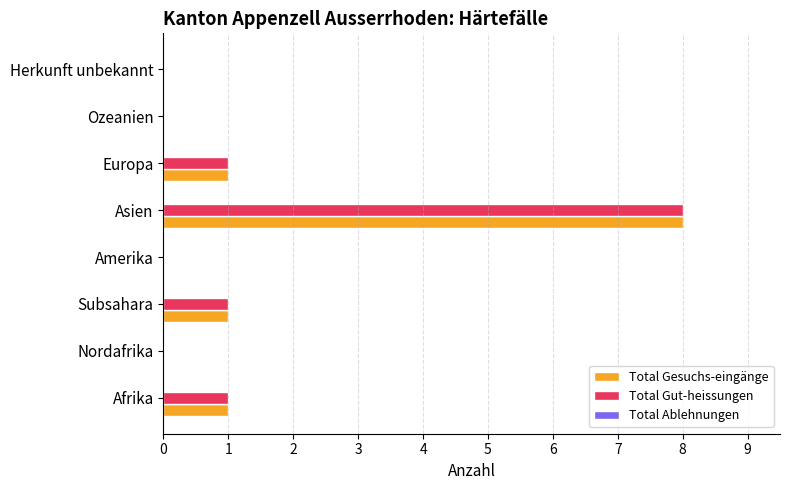

What is the sum of the Total Gesuchs-eingänge values at Asien and Amerika?

8